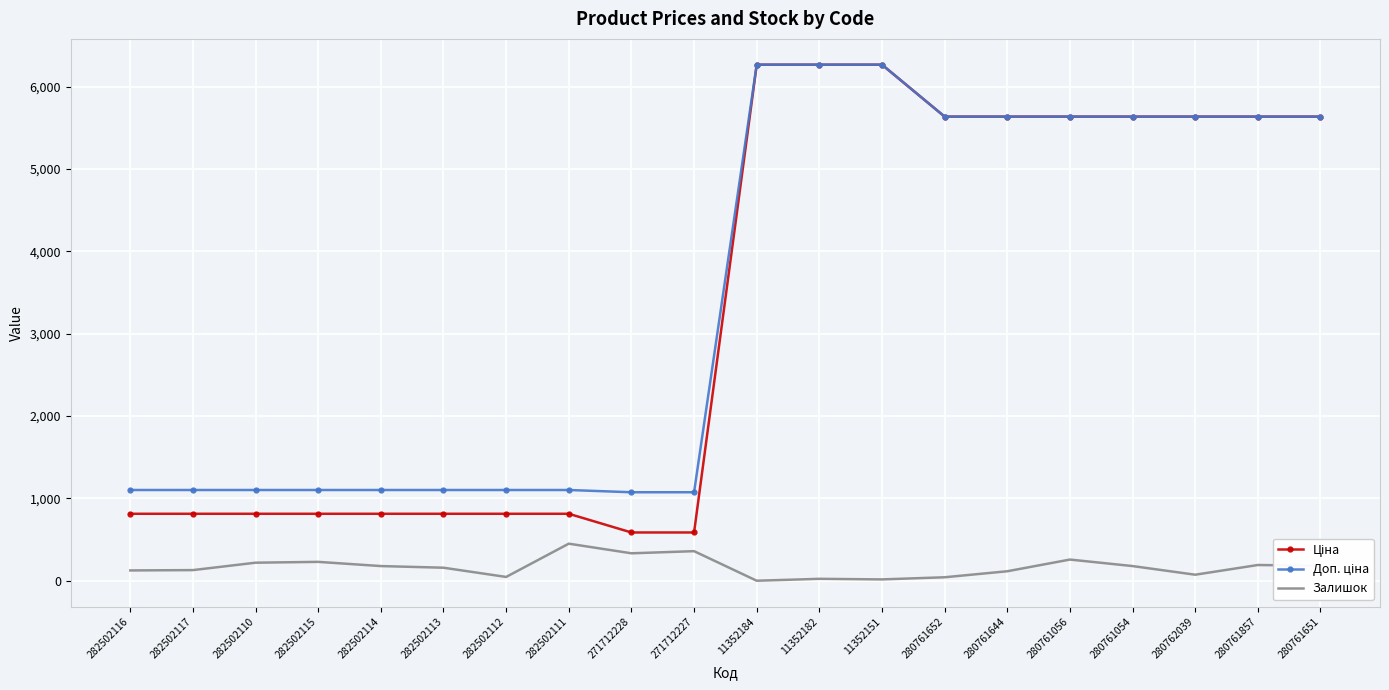

What is the greatest value displayed?

6266.7